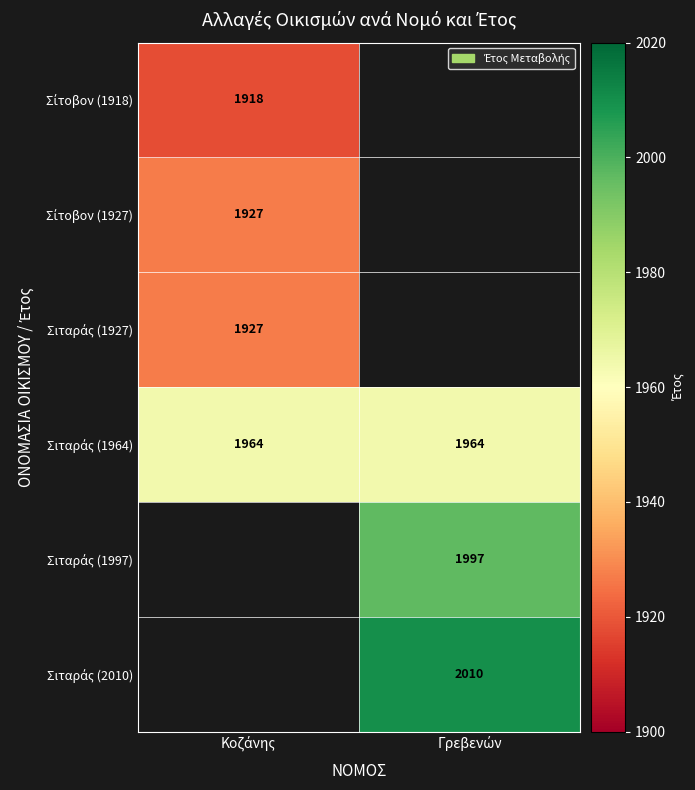

What is the maximum value for Σίτοβον (1918)?

1918.0